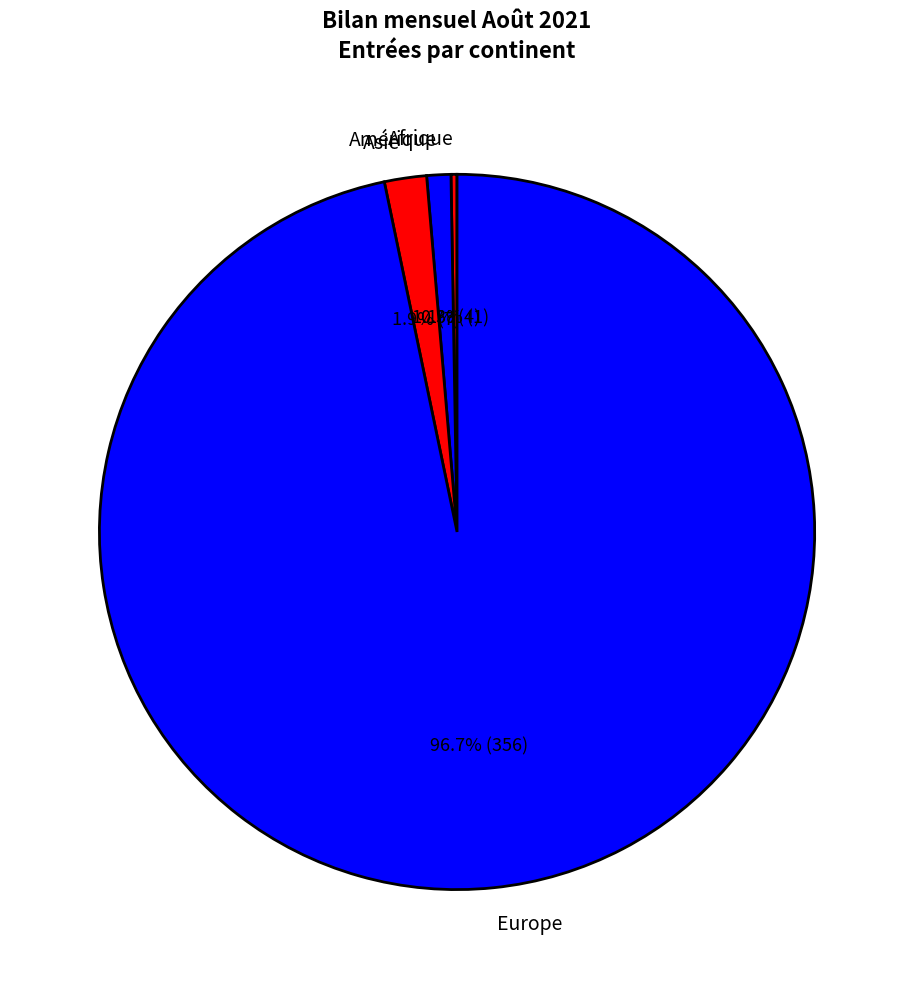

To the nearest percent, what is the difference between the largest and smallest slice percentages?

96%